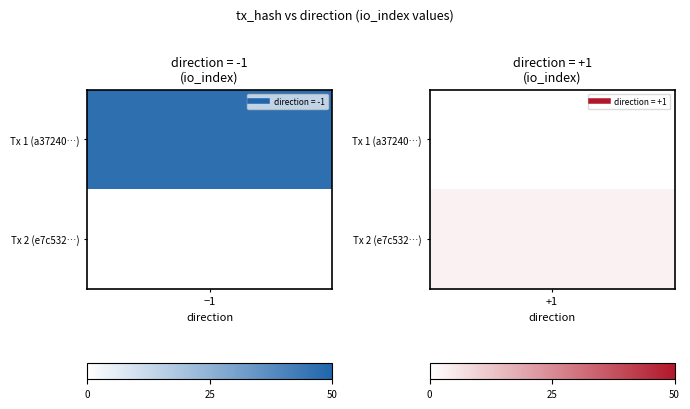

Is the value of e7c532ba699ce71b5e463ceebef9716dc0fa1ff at io_index greater than the value of a37240f41d73a96c7ad4d147a020df927fc68e4 at io_index?

No